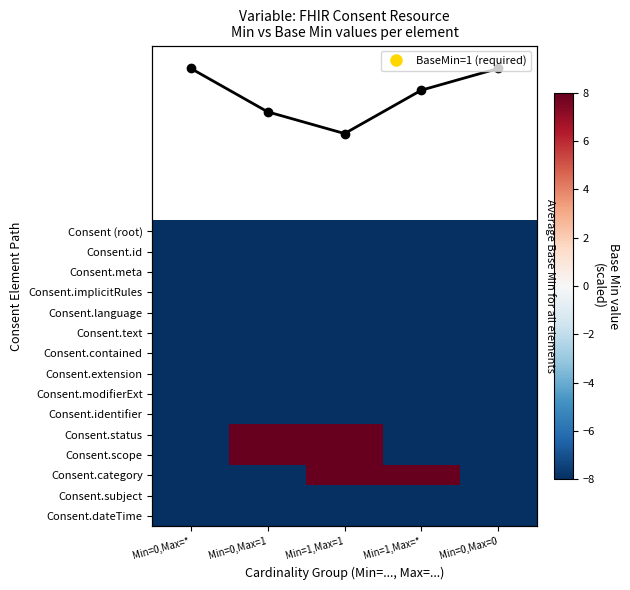

What is the sum of all Consent.identifier values?

-40.0